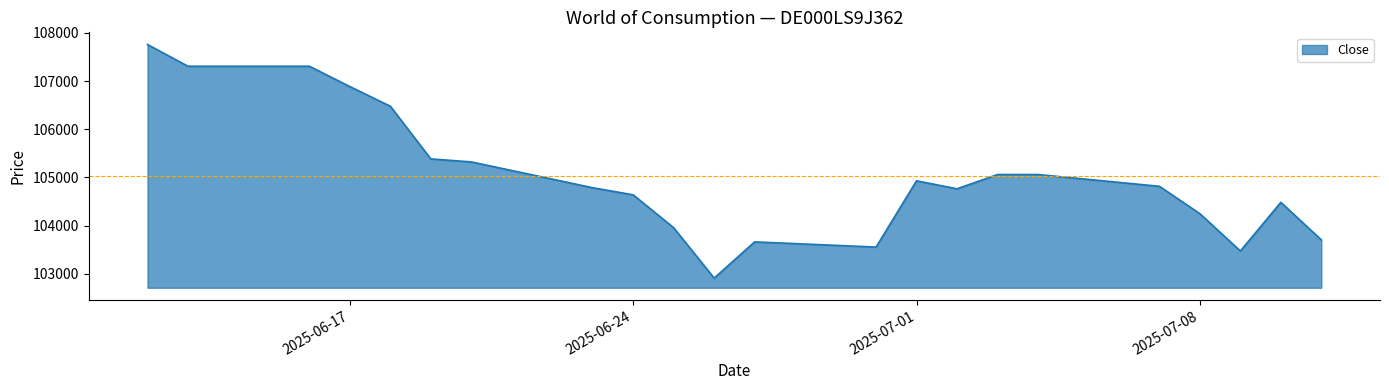

What is the greatest value displayed?

107758